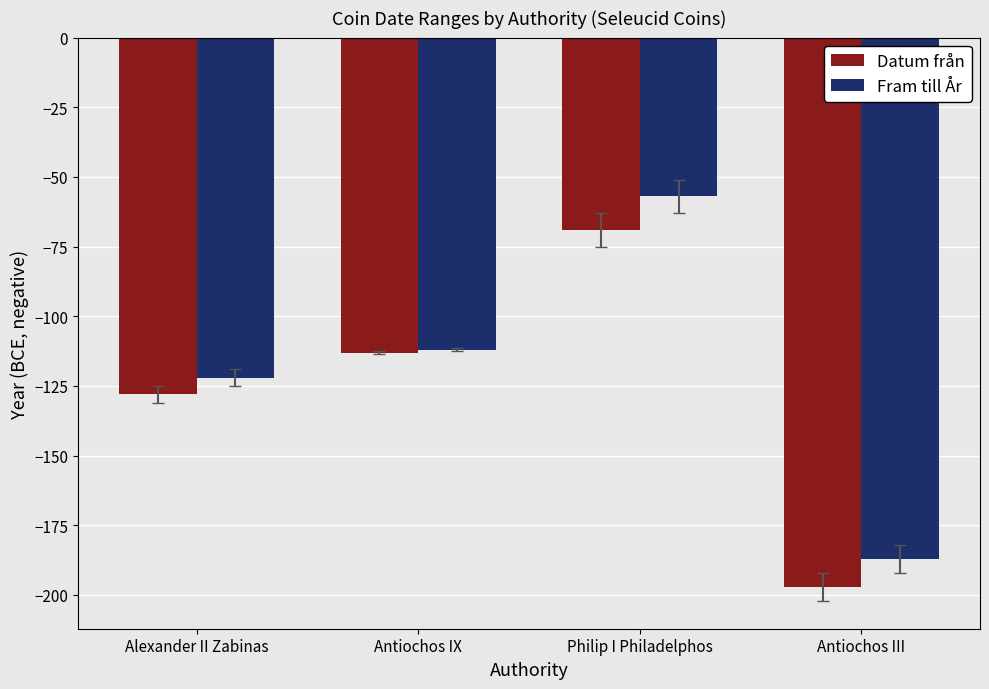

Read the Fram till År value at Philip I Philadelphos.

-57